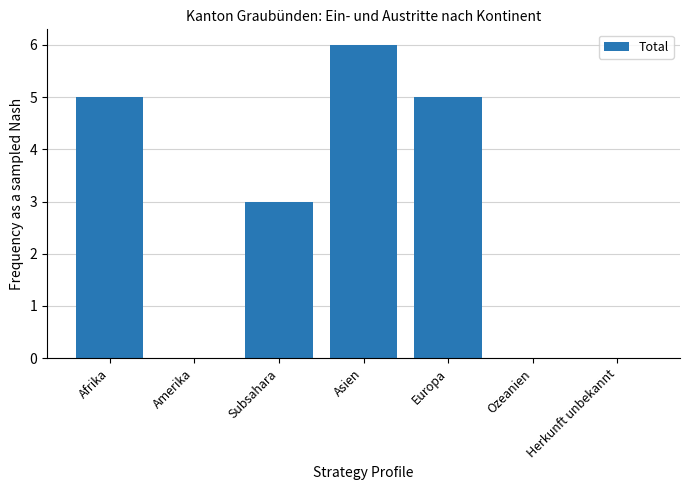

The value at Europa is 5. True or false?

True